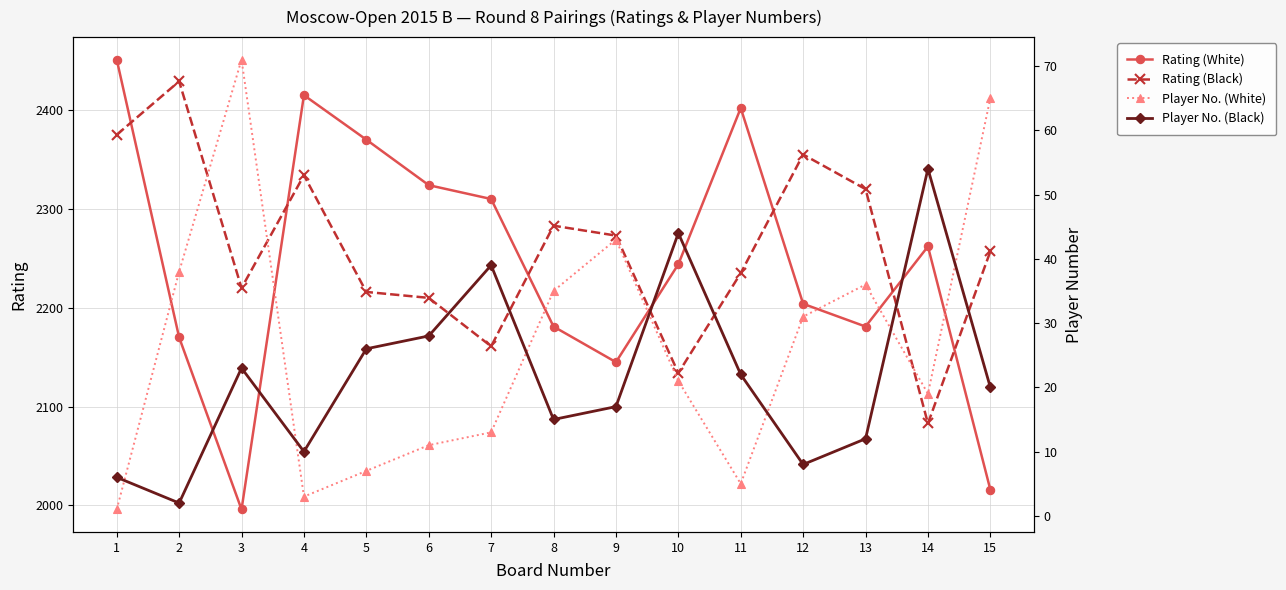

What value does the Rating (White) series have at 11?

2402